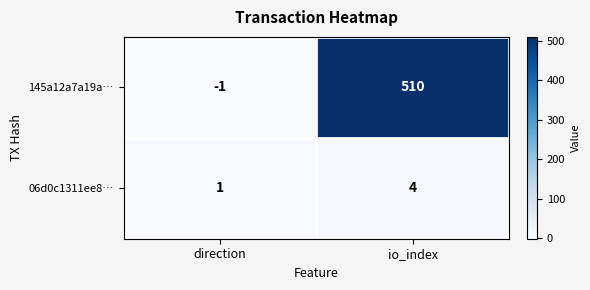

What is the difference between the 145a12a7a19a… values at io_index and direction?

511